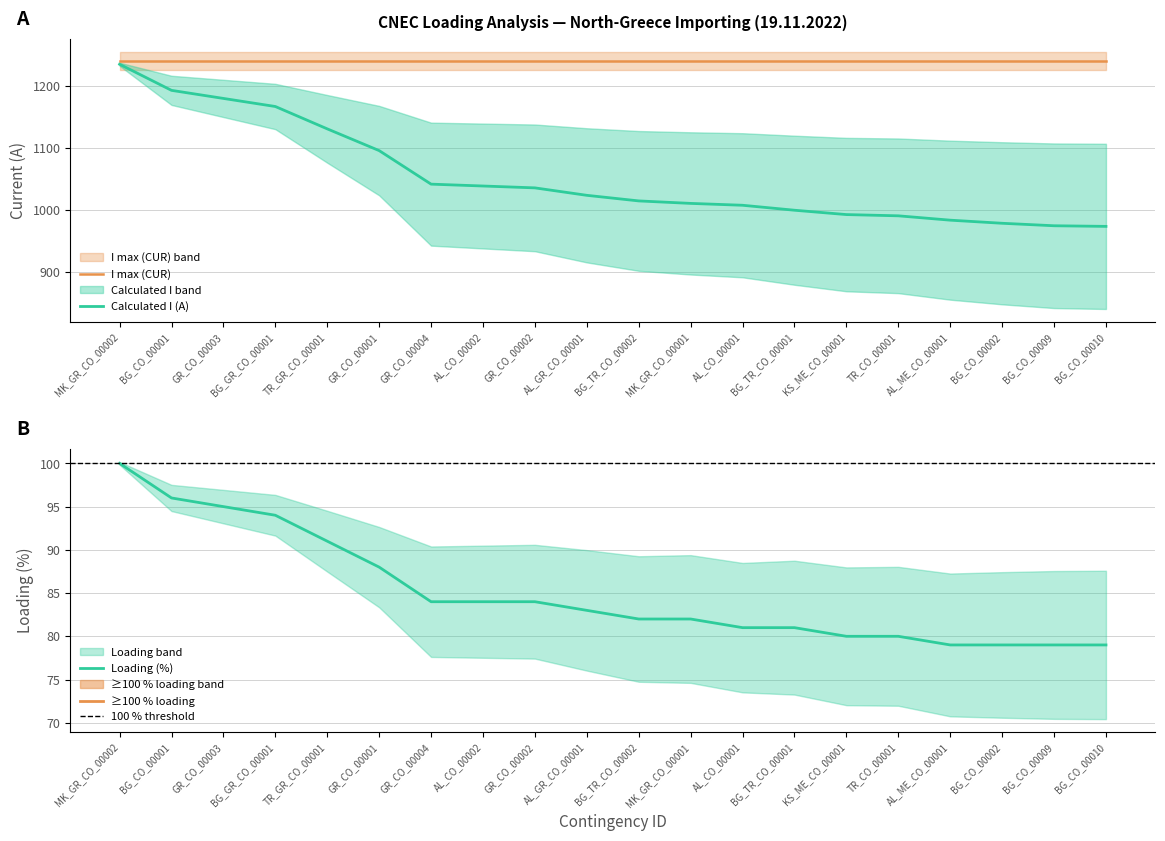

True or false: I max (CUR) has a value of 1240 at BG_CO_00010.

True